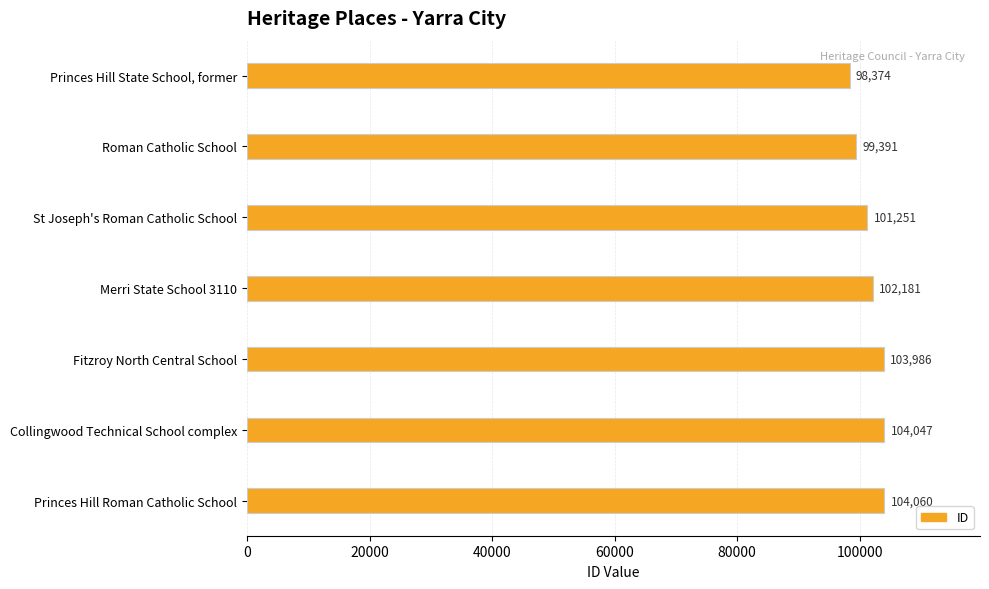

Does the chart contain any negative values?

No